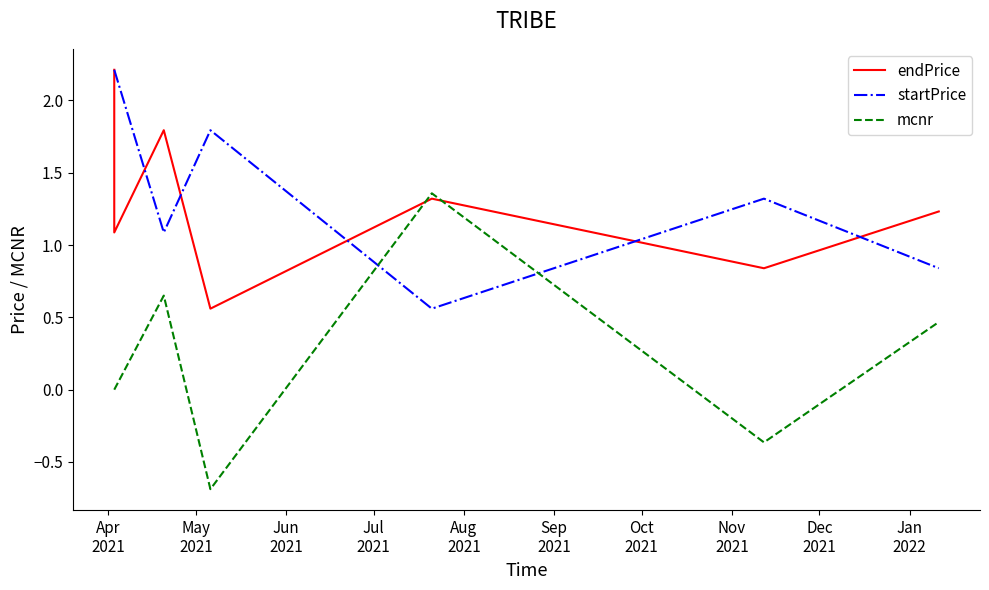

True or false: mcnr and endPrice cross at least once.

True